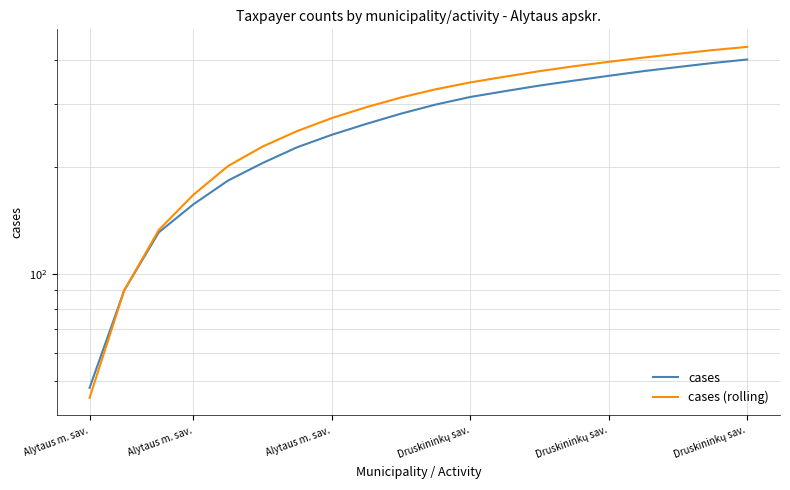

Reading right to left, what are all the values shown in this chart?

cases: 400	391	381	371	360	349	338	326	314	299	282	264	246	227	205	183	157	131	90	48
cases (rolling): 434	425	415	405	394	383	371	358	345	330	313	294	274	252	228	201	167	133	90	45